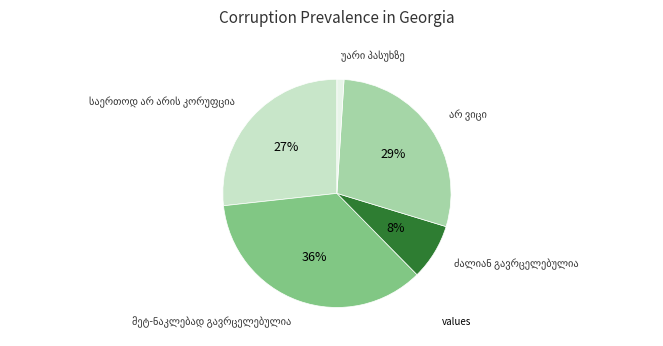

Is there a majority slice in this chart?

No